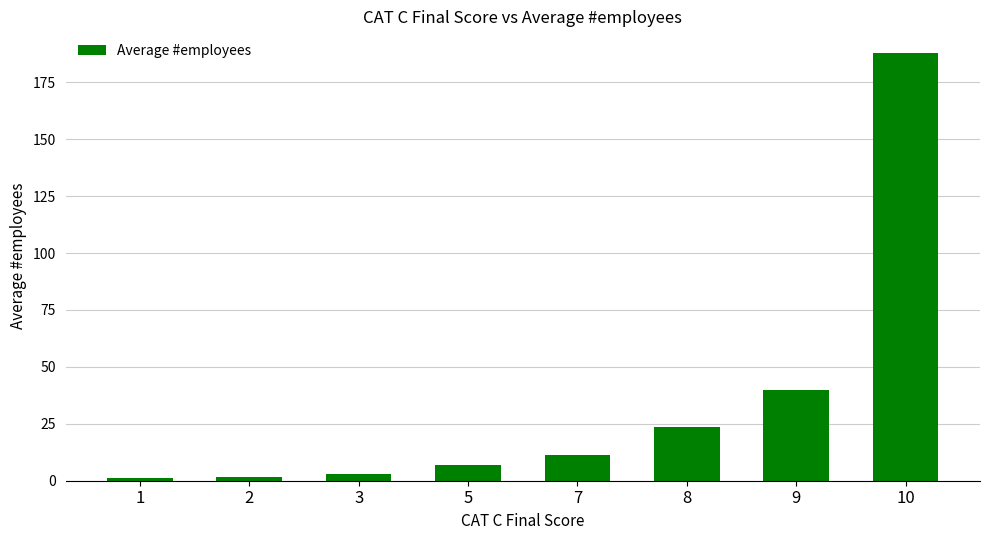

Which has a higher value, 5 or 7?

7